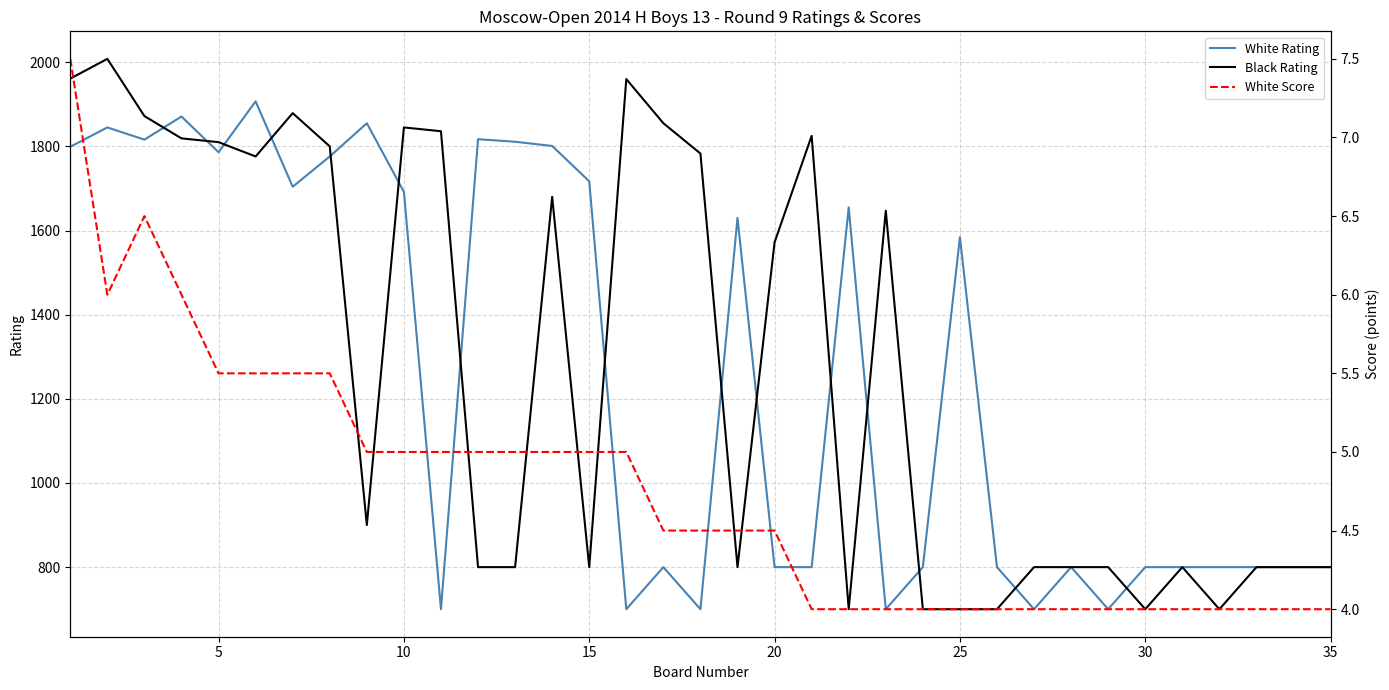

True or false: White Score and White Rating cross at least once.

False